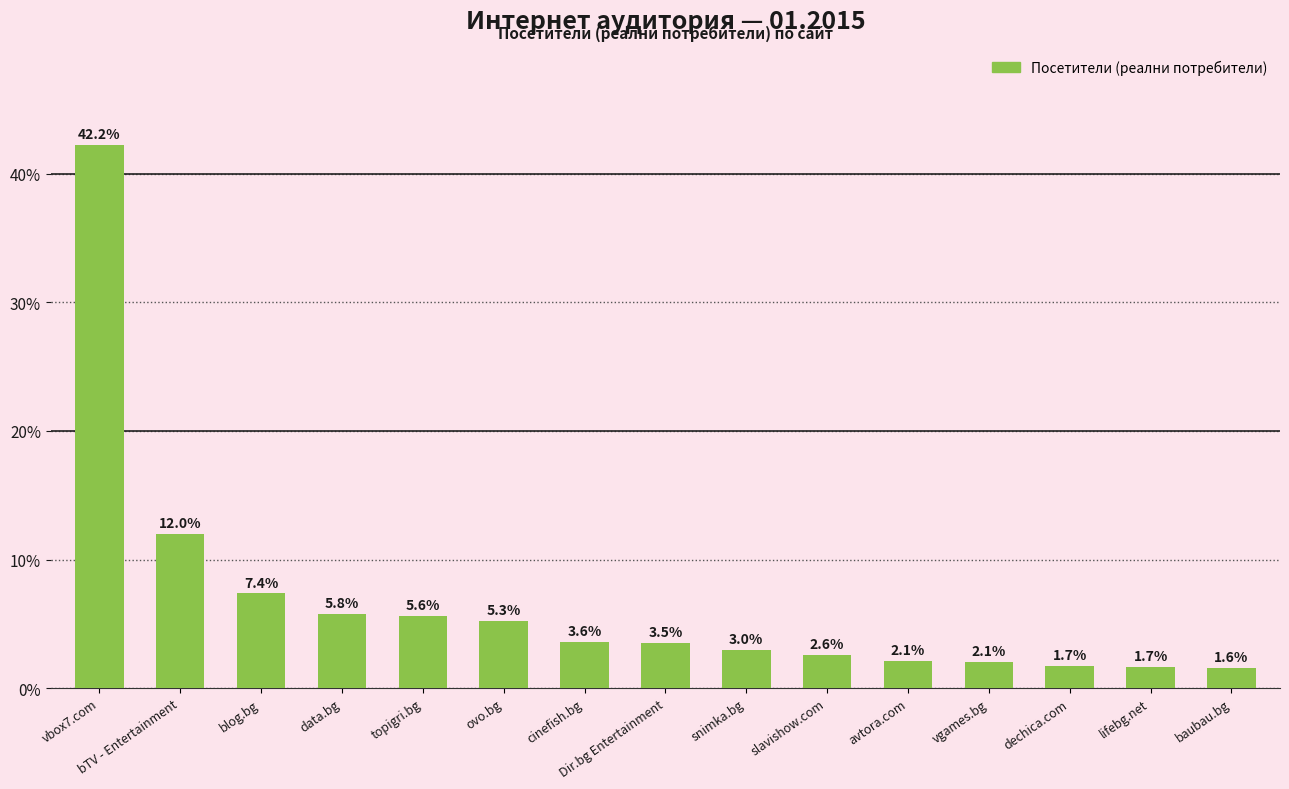

The chart shows a value of 3.0 at snimka.bg. True or false?

True